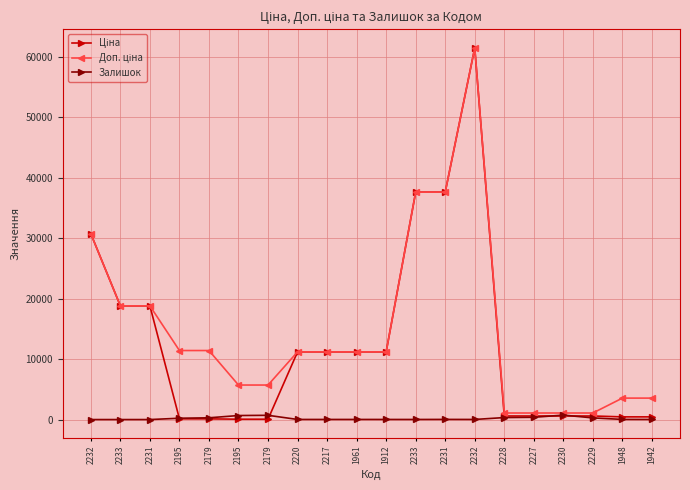

What is the greatest value displayed?

61434.3